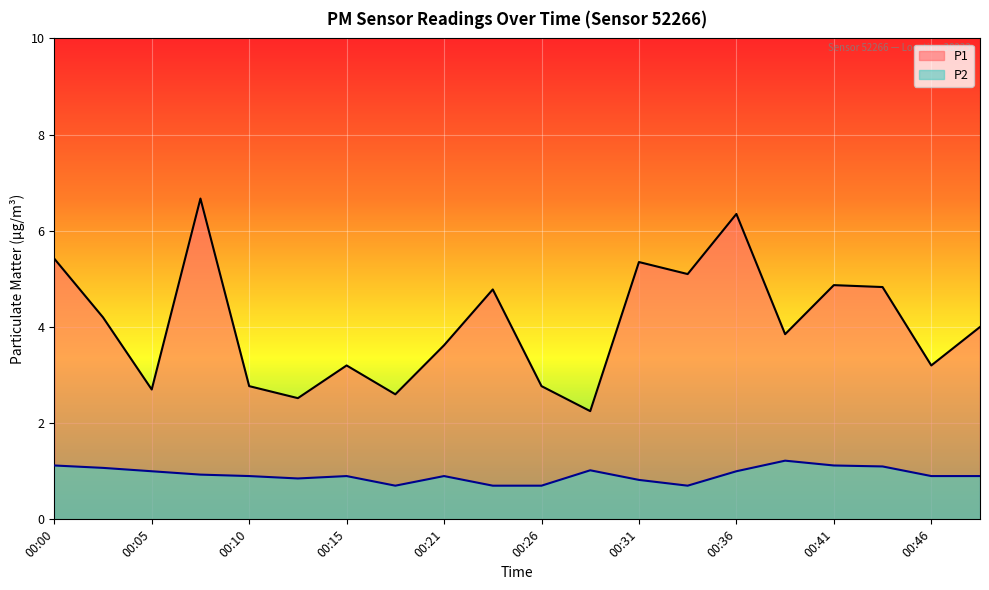

How many interior local valleys does the P1 series have?

7